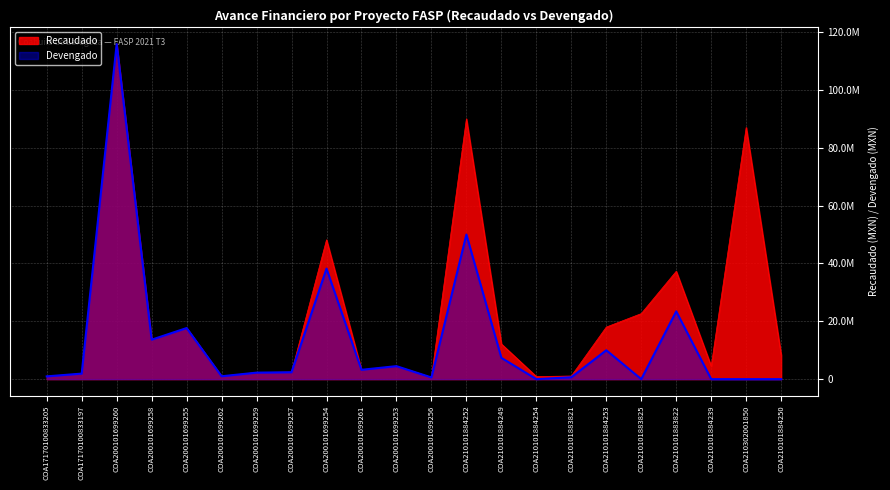

At which category does the chart reach its peak across all series?

COA200101699260